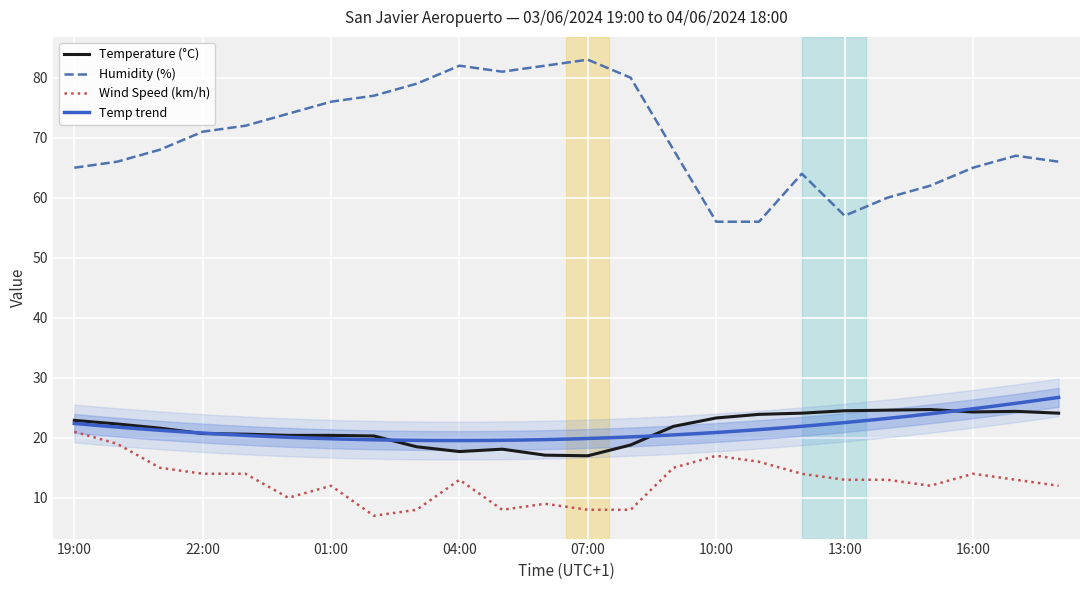

Reading right to left, list all the values displayed in this chart.

Temperature (°C): 18:00=24.1	17:00=24.4	16:00=24.3	15:00=24.7	14:00=24.6	13:00=24.5	12:00=24.1	11:00=23.9	10:00=23.3	09:00=21.9	08:00=18.8	07:00=17.0	06:00=17.1	05:00=18.1	04:00=17.7	03:00=18.5	02:00=20.3	01:00=20.4	00:00=20.4	23:00=20.6	22:00=20.7	21:00=21.6	20:00=22.3	19:00=22.9
Humidity (%): 18:00=66.0	17:00=67.0	16:00=65.0	15:00=62.0	14:00=60.0	13:00=57.0	12:00=64.0	11:00=56.0	10:00=56.0	09:00=68.0	08:00=80.0	07:00=83.0	06:00=82.0	05:00=81.0	04:00=82.0	03:00=79.0	02:00=77.0	01:00=76.0	00:00=74.0	23:00=72.0	22:00=71.0	21:00=68.0	20:00=66.0	19:00=65.0
Wind Speed (km/h): 18:00=12.0	17:00=13.0	16:00=14.0	15:00=12.0	14:00=13.0	13:00=13.0	12:00=14.0	11:00=16.0	10:00=17.0	09:00=15.0	08:00=8.0	07:00=8.0	06:00=9.0	05:00=8.0	04:00=13.0	03:00=8.0	02:00=7.0	01:00=12.0	00:00=10.0	23:00=14.0	22:00=14.0	21:00=15.0	20:00=19.0	19:00=21.0